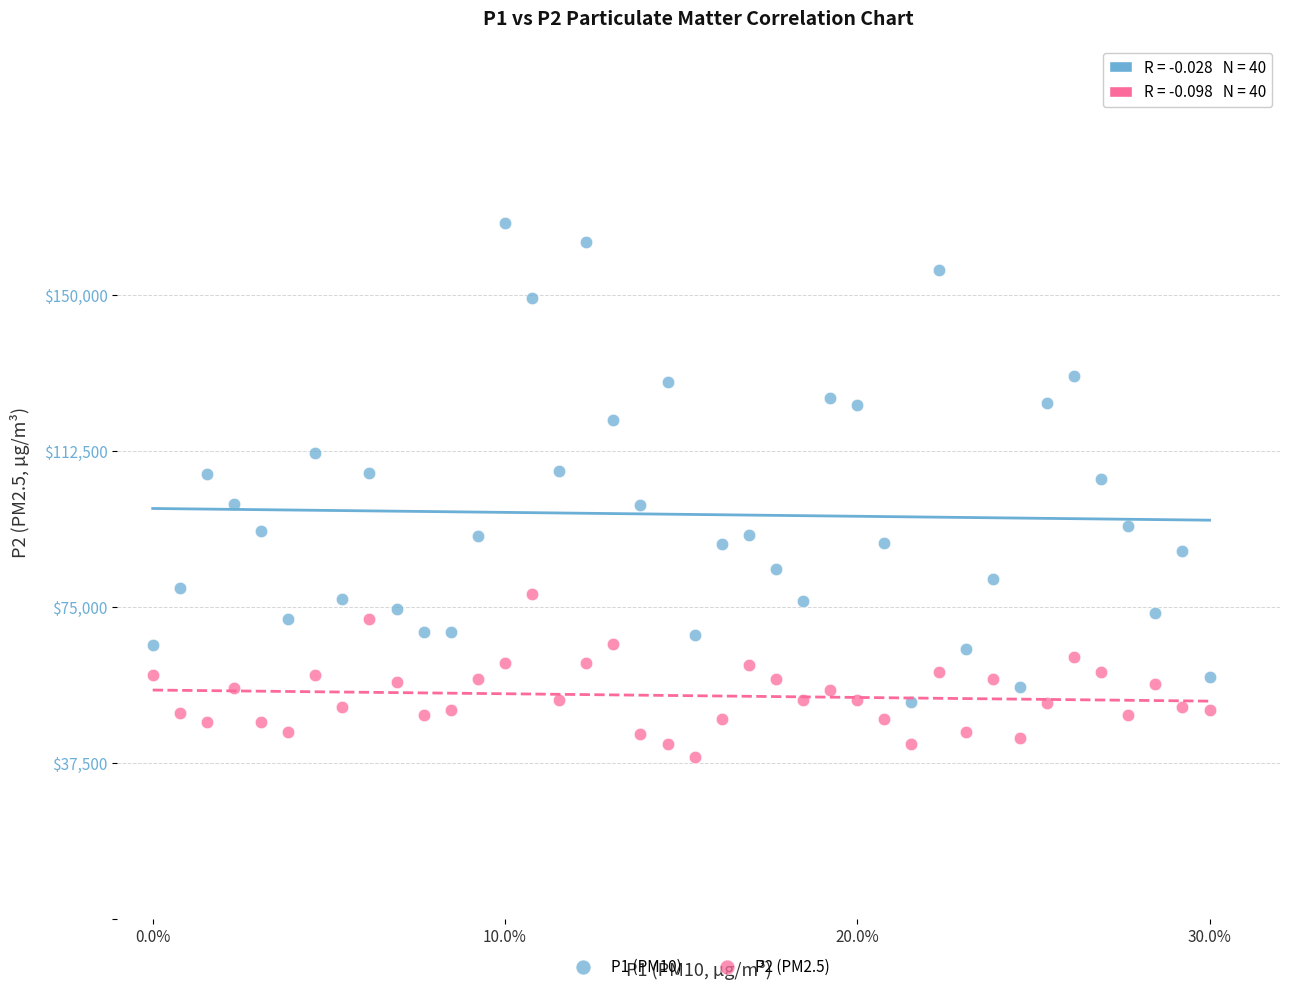

Which series contains the highest Y value?

P1 (PM10)